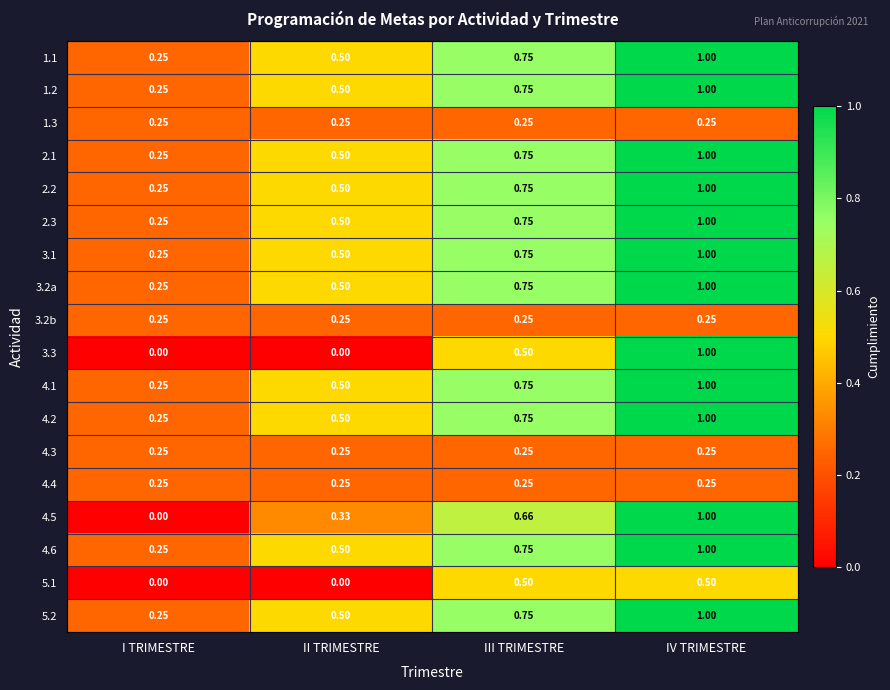

Rank the categories by 1.1 value from highest to lowest.

IV TRIMESTRE, III TRIMESTRE, II TRIMESTRE, I TRIMESTRE